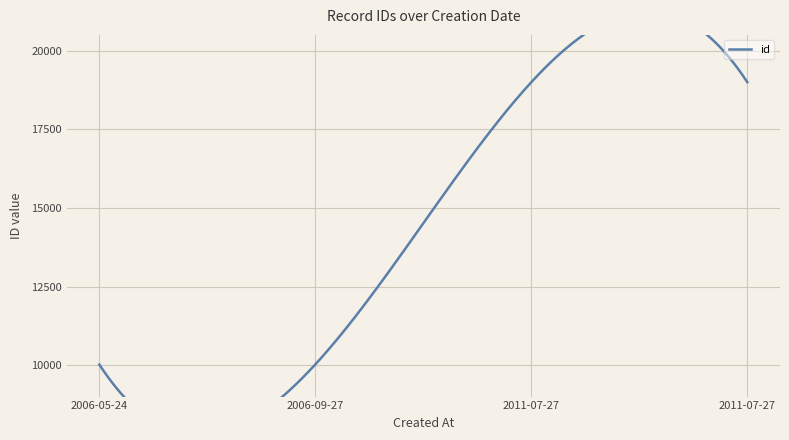

The chart shows a value of 15385 at 3866. True or false?

False